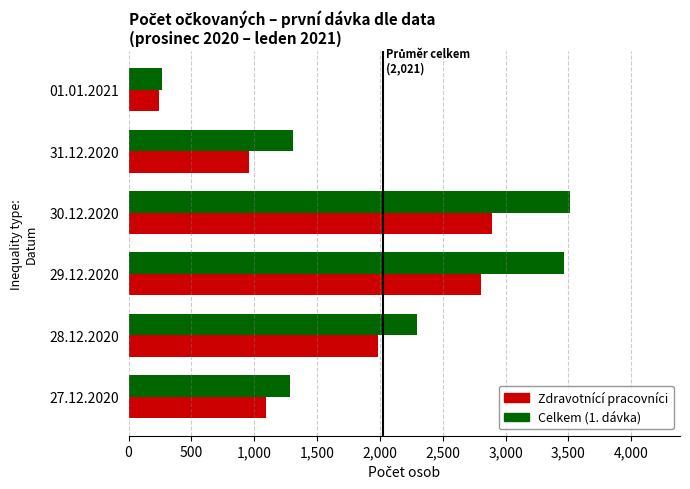

What is the difference between the maximum and second lowest values in the Celkem (1. dávka) series?

2226